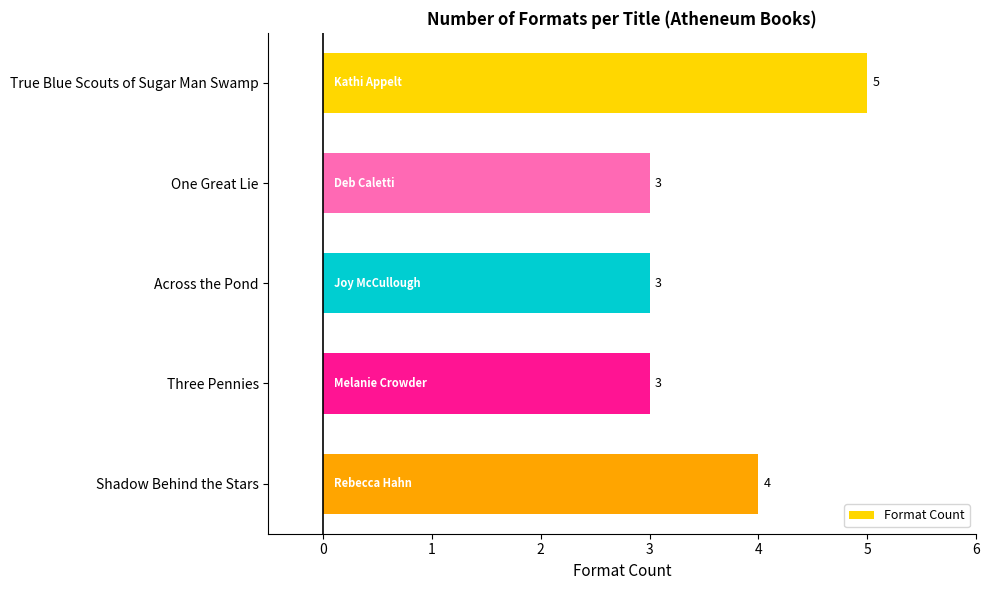

Is it true that the value at True Blue Scouts of Sugar Man Swamp is 5?

True